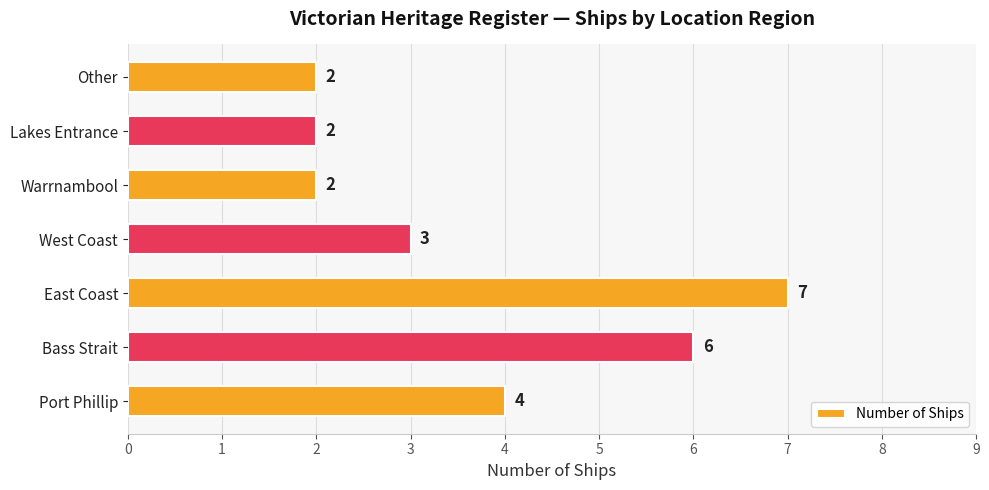

The value at Bass Strait is 10. True or false?

False